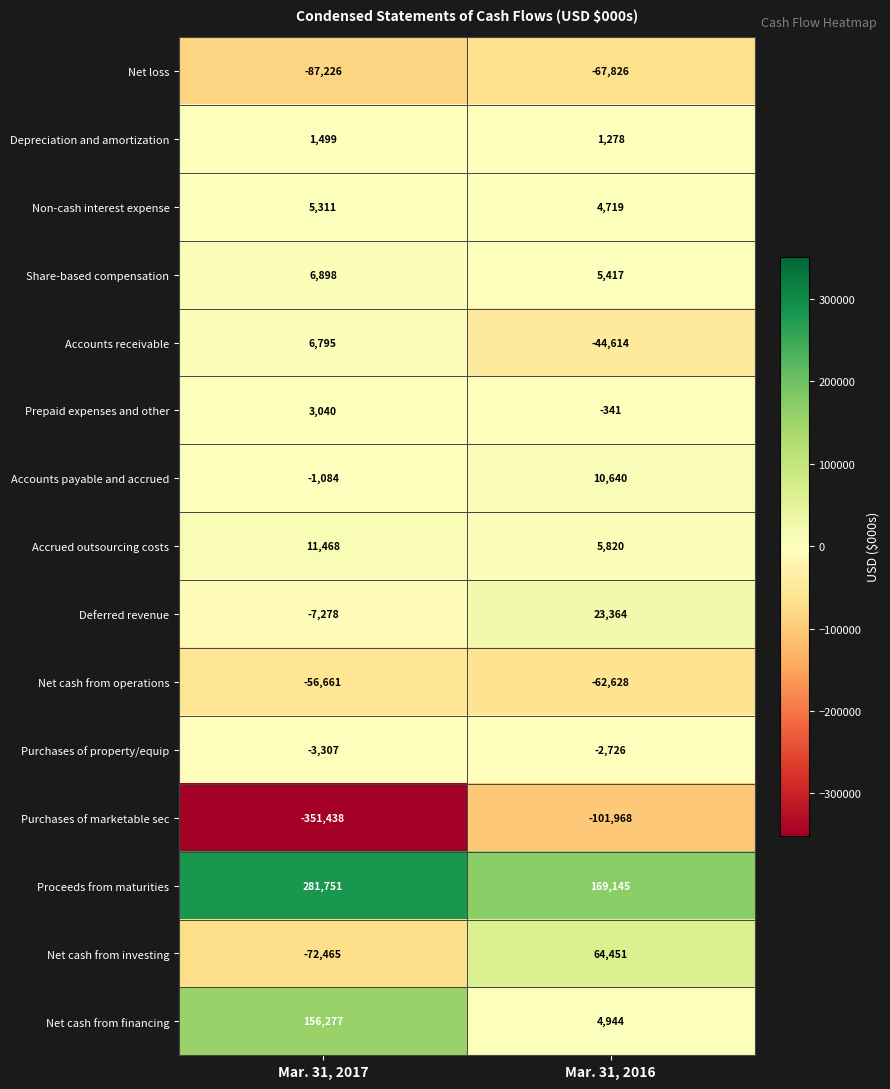

Count the number of data series in this chart.

15